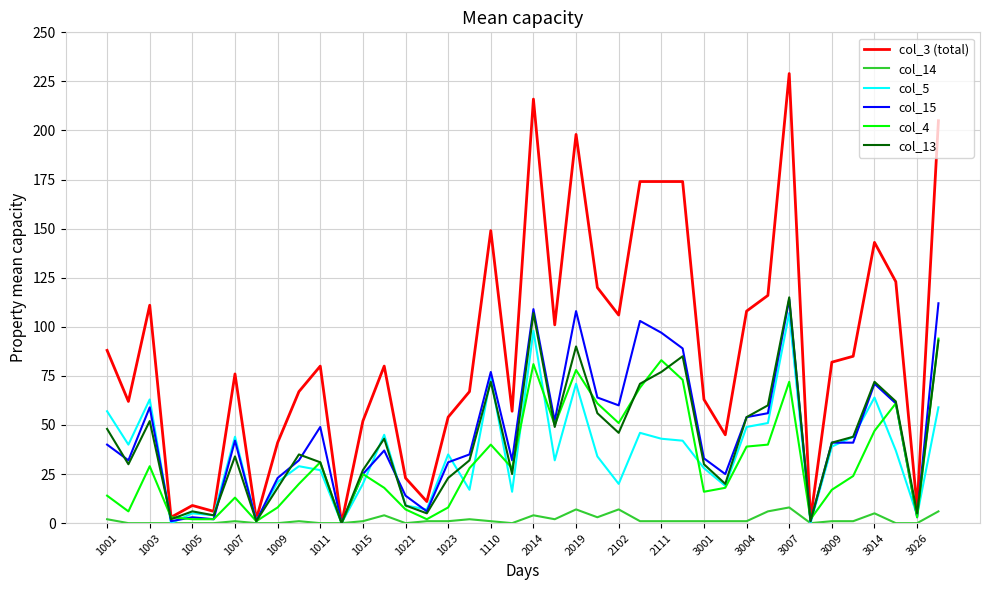

Which series has the largest range (max minus min)?

col_3 (total)